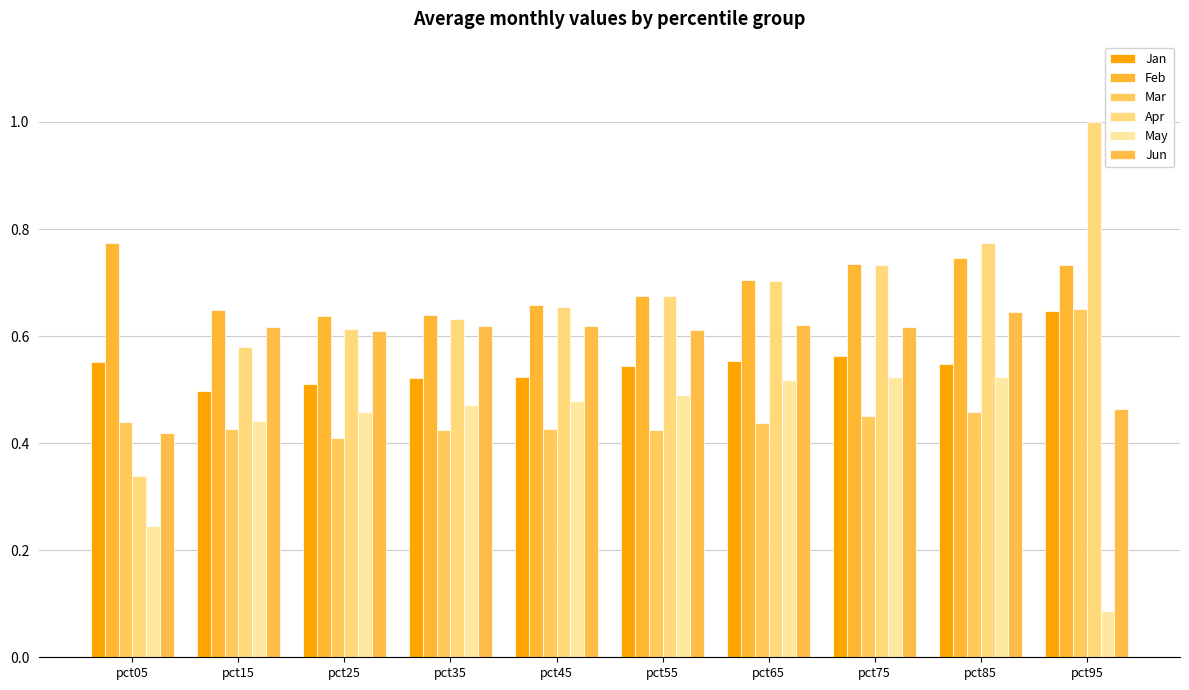

Which series has the largest total across all categories?

Feb